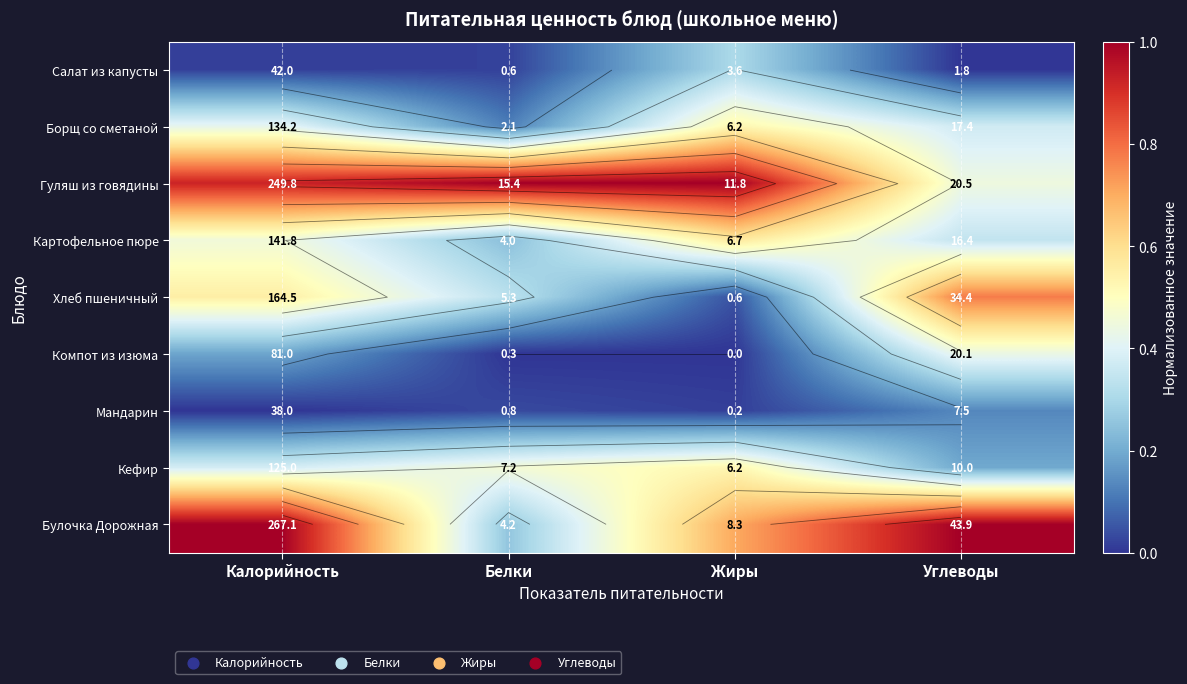

Is the value of Гуляш из говядины at Белки greater than the value of Кефир at Калорийность?

Yes